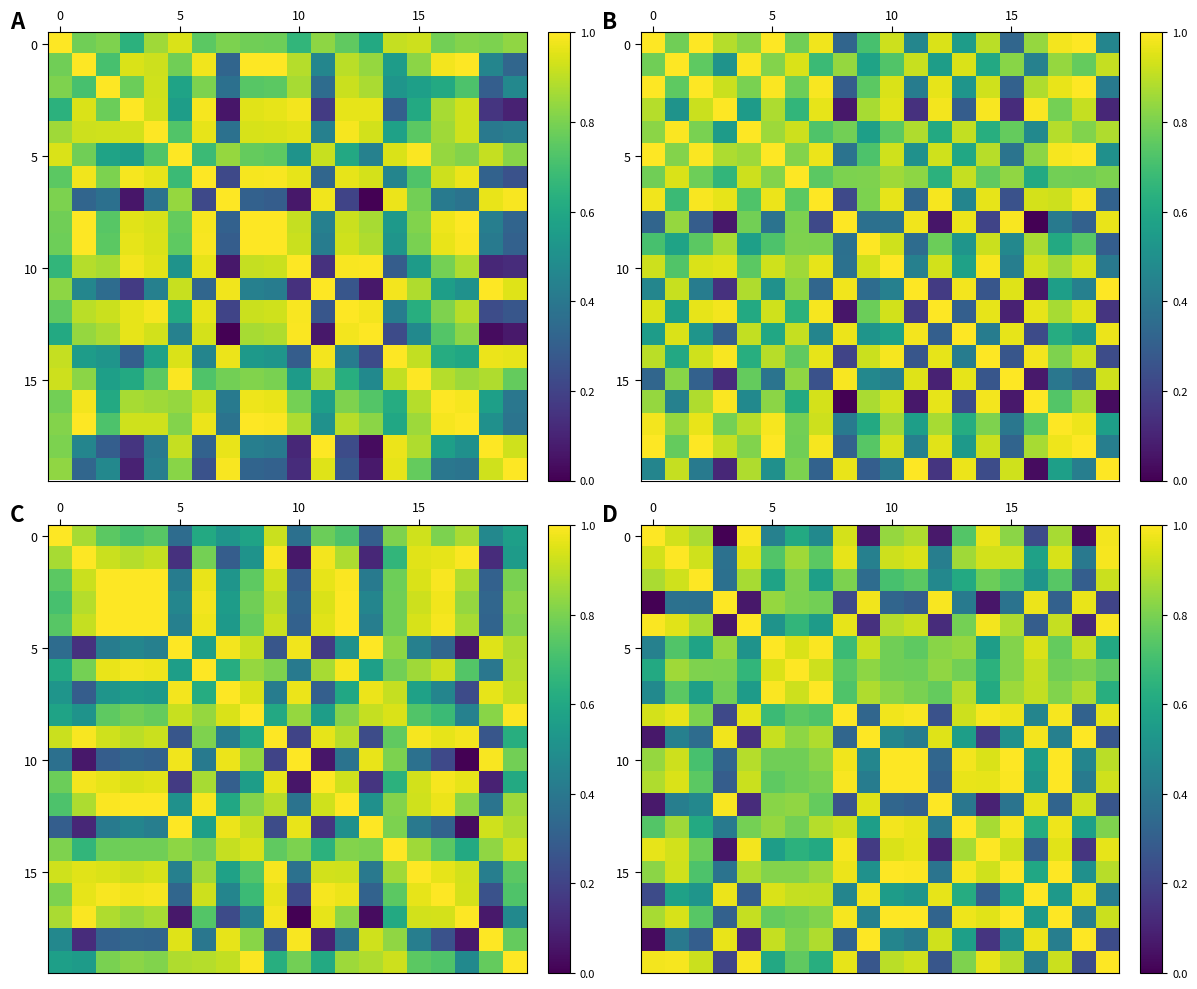

Between 10 and 16, which is larger?

10